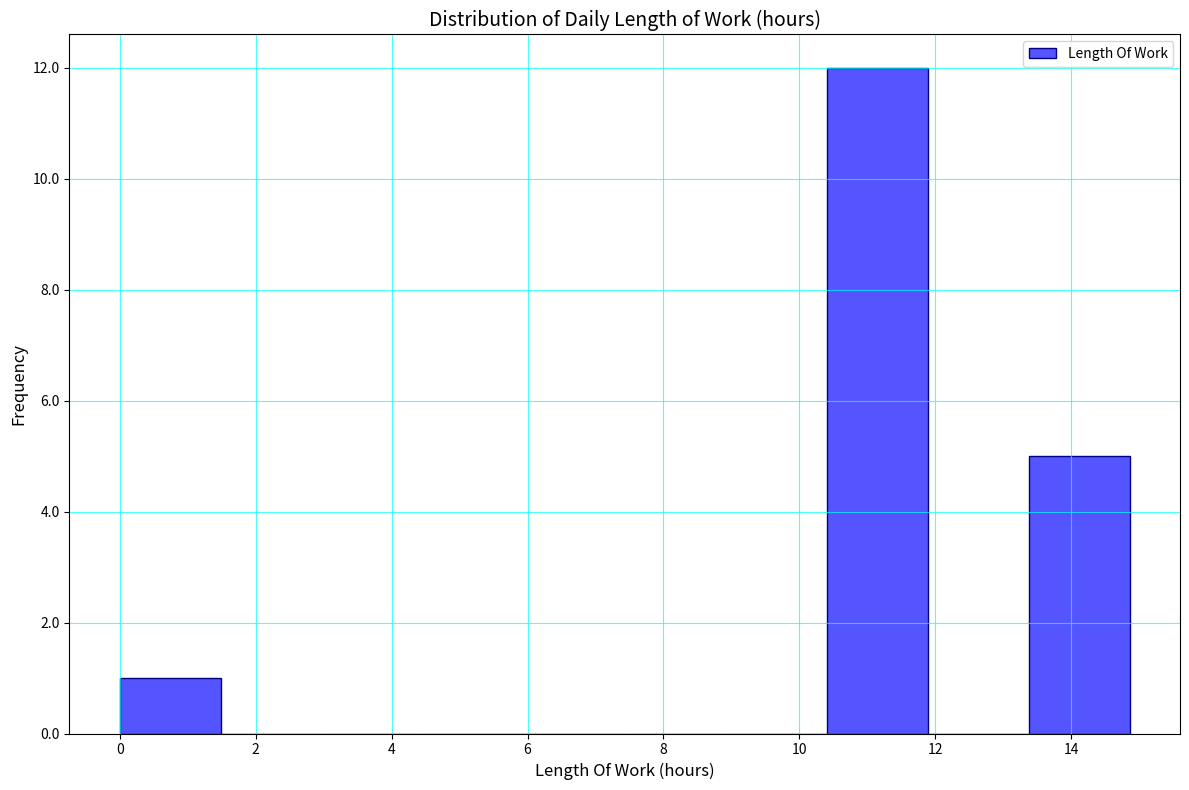

What is the height of the bar covering 0.0 to 1.4 on the x-axis? Neither the bar edges nor the heights are printed on the chart, so give them approximately, as read against the axes.

1